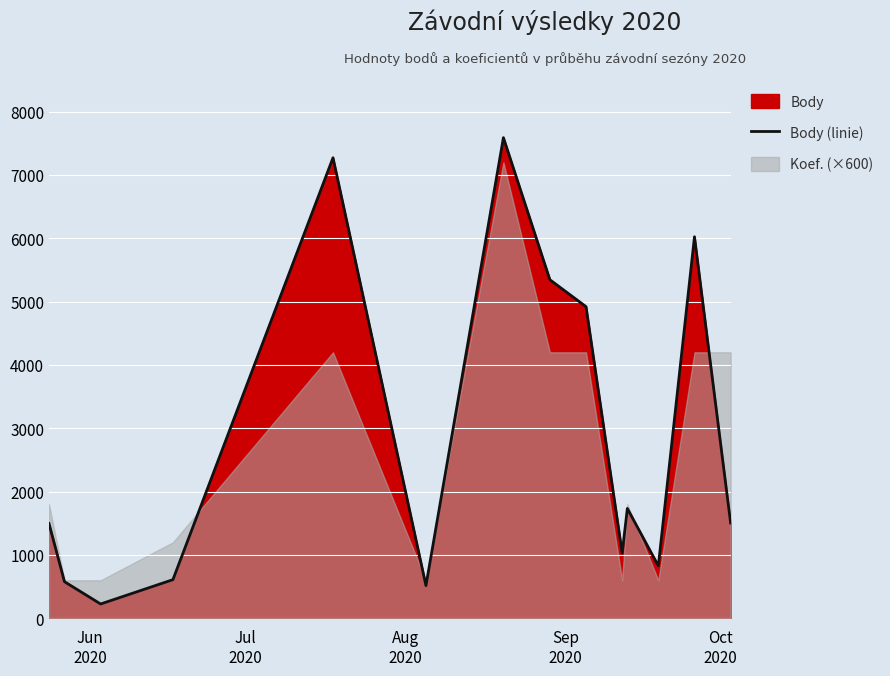

Reading left to right, extract all data points from this chart.

1497	578	226	610	7272	516	7590	5346	4921	1030	1734	828	6025	1505